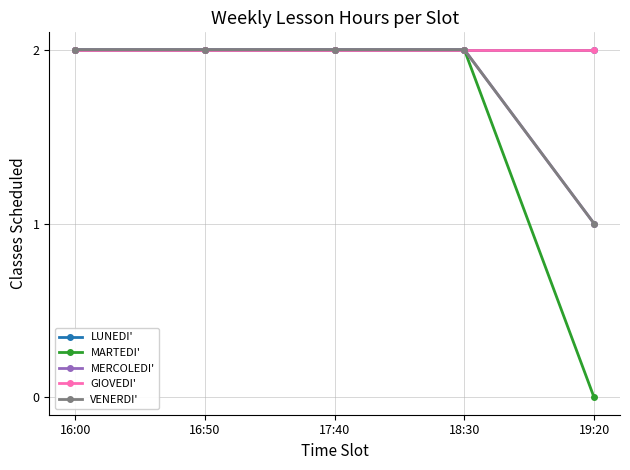

At which label is MARTEDI' closest to 1?

16:00